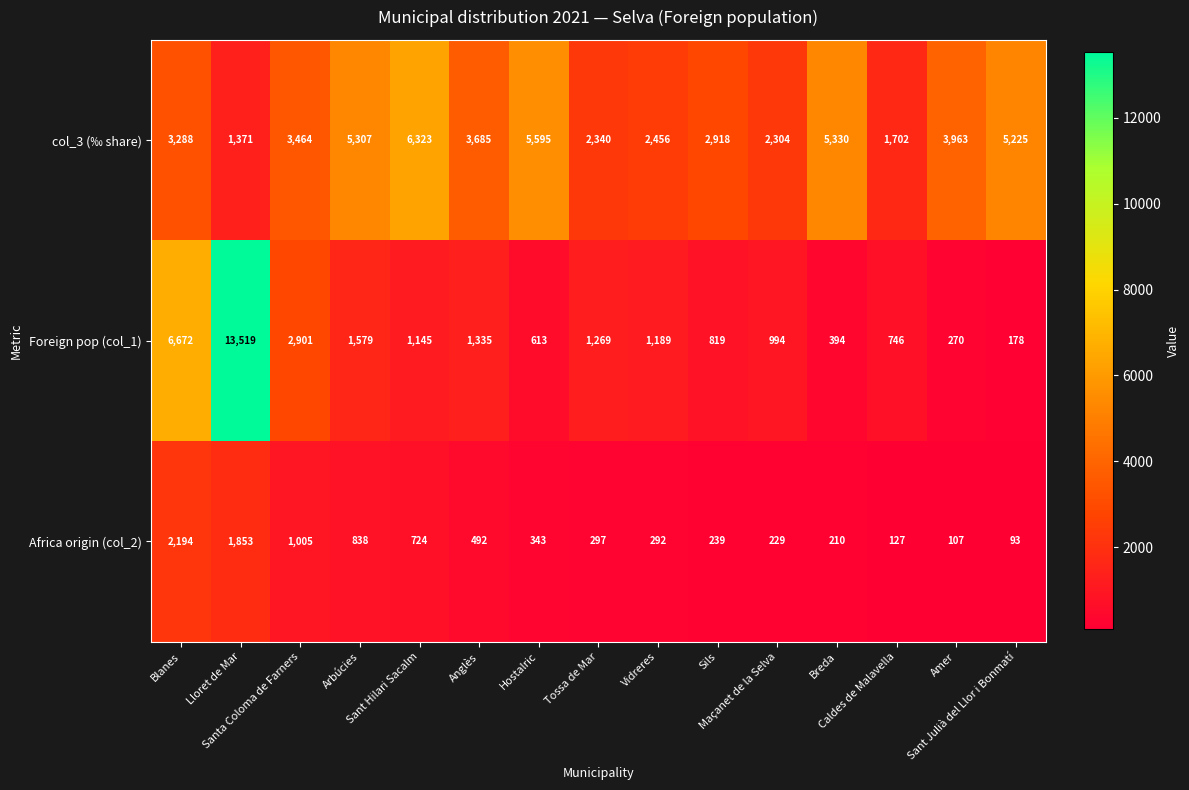

At how many categories does at least one series exceed 3955?

8